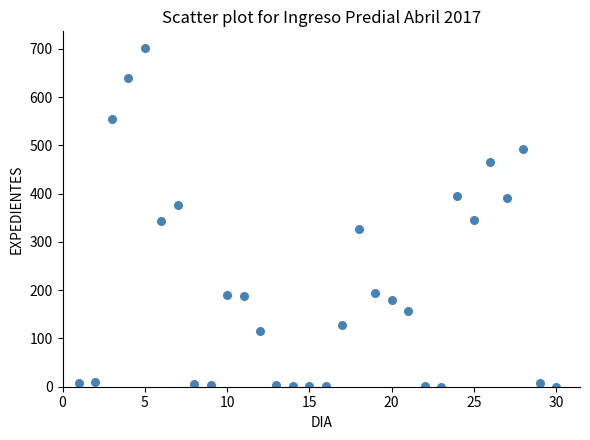

What is the range of X values (max minus min)?

29